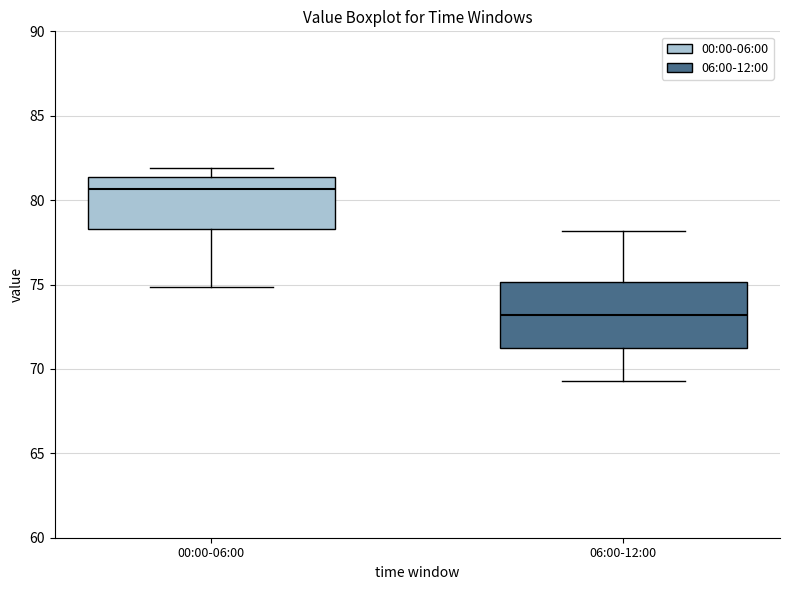

Comparing the boxes themselves (not the whiskers), which one is the tallest?

06:00-12:00